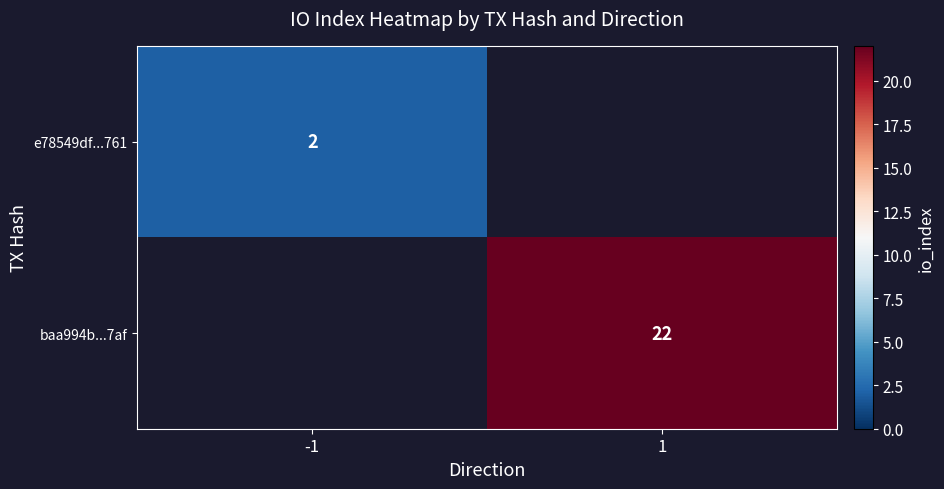

The value of baa994b...7af at 1 is 22. True or false?

True